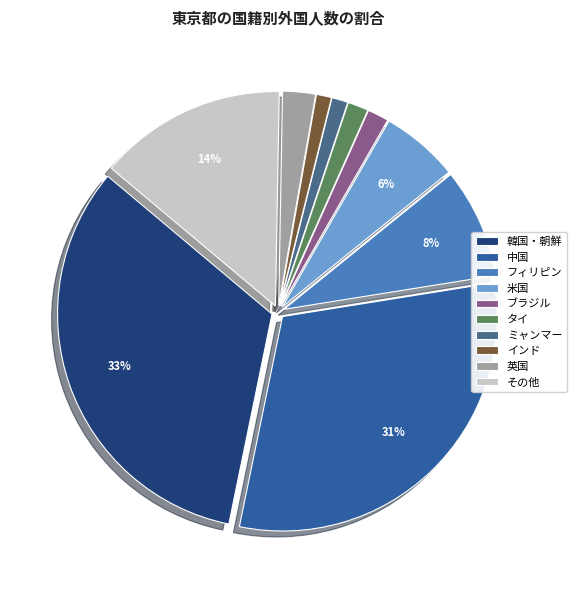

The 英国 slice represents 2% of the pie. True or false?

True